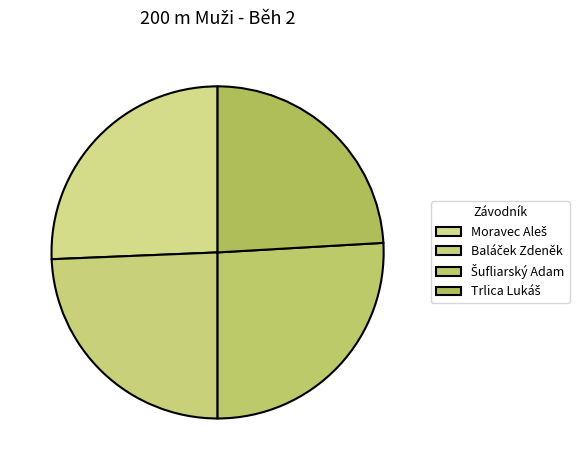

What is the smallest slice in the pie chart?

Trlica Lukáš